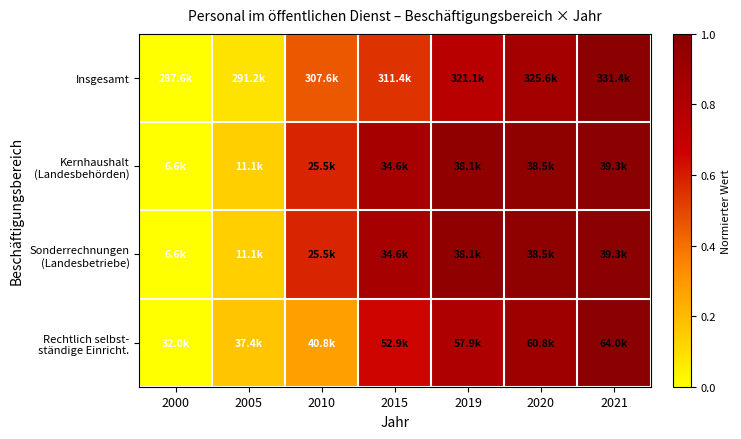

Which series has the widest spread of values?

Insgesamt